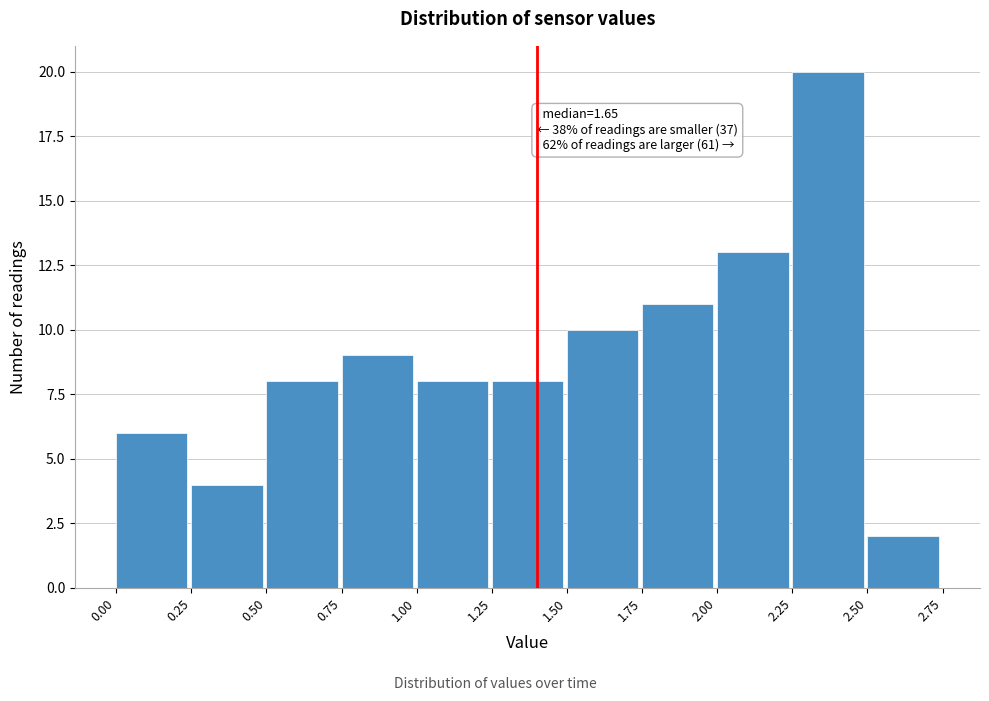

Which range on the x-axis has the tallest bar?

2.25 to 2.50